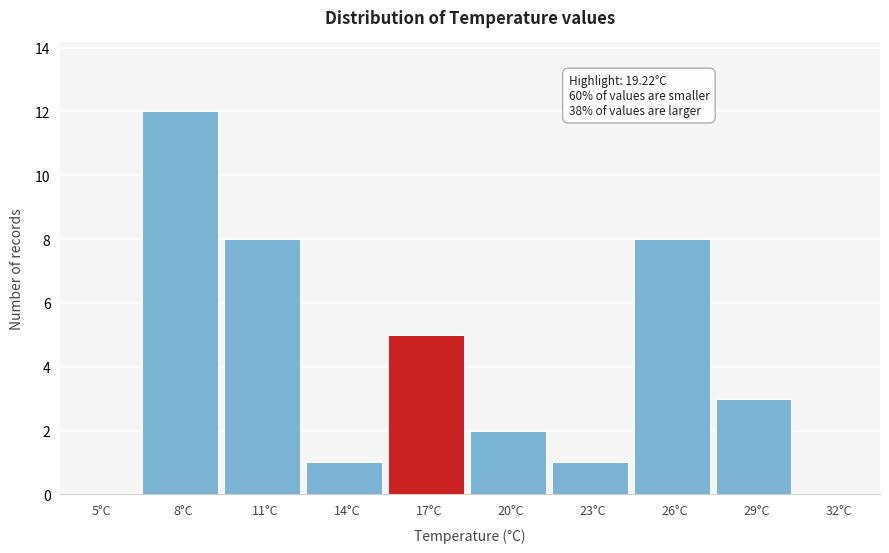

Reading left to right, extract all data points from this chart.

5°C=0	8°C=12	11°C=8	14°C=1	17°C=5	20°C=2	23°C=1	26°C=8	29°C=3	32°C=0